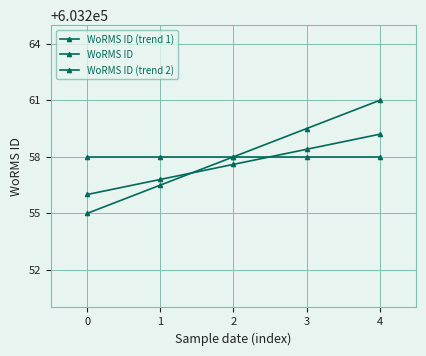

Is the value of WoRMS ID (trend 2) at 2 greater than the value of WoRMS ID at 4?

No